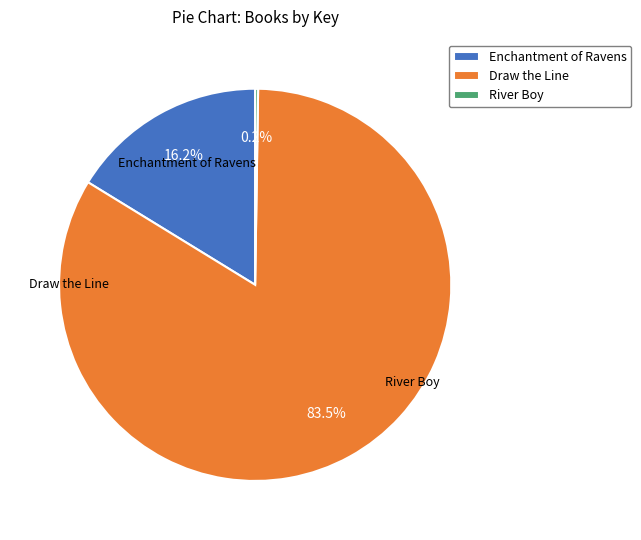

Which slice is the largest?

Draw the Line